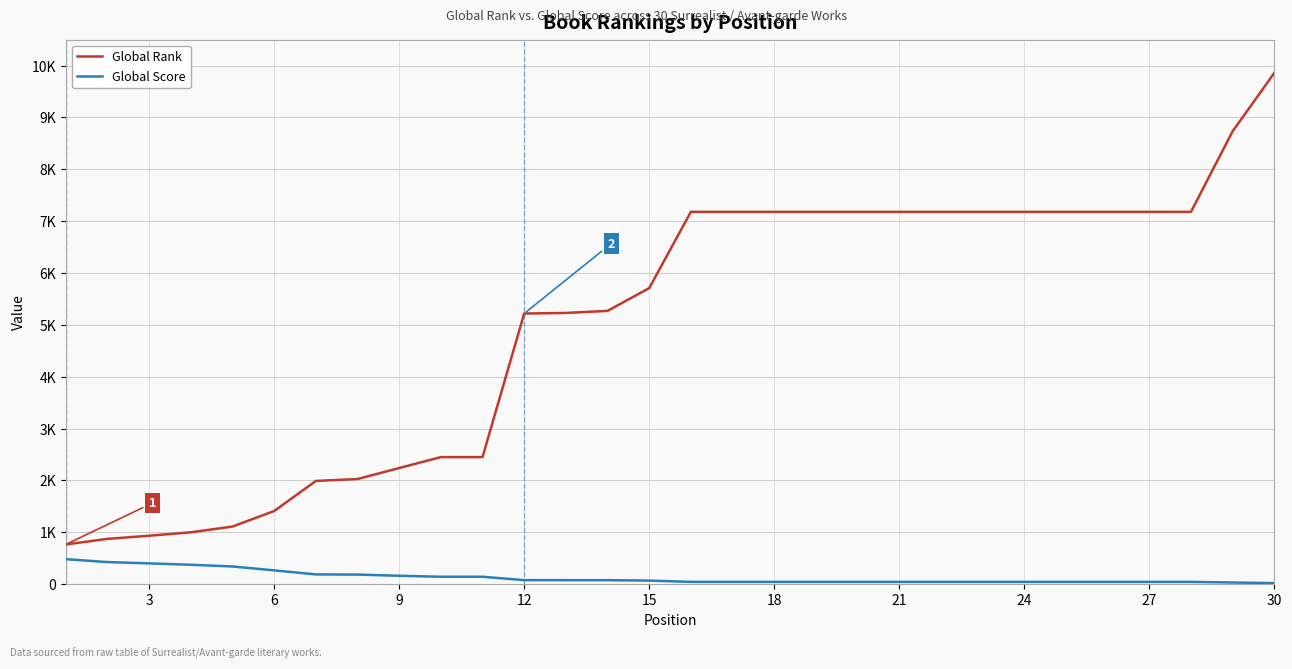

True or false: Global Rank and Global Score cross at least once.

False